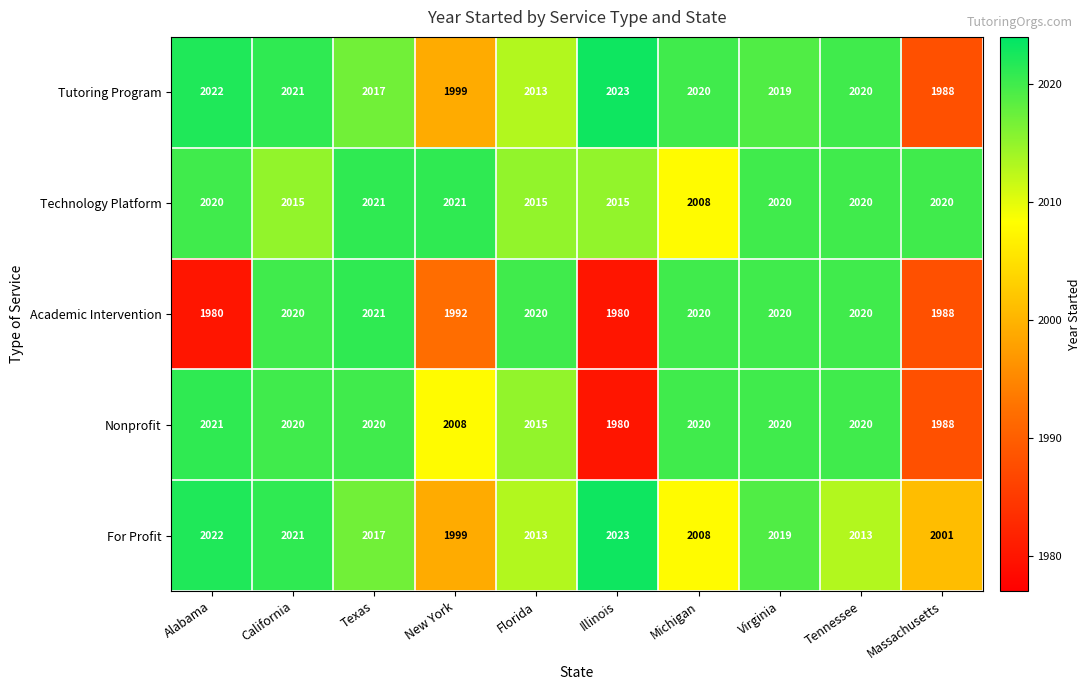

What is the total value across all series at New York?

10019